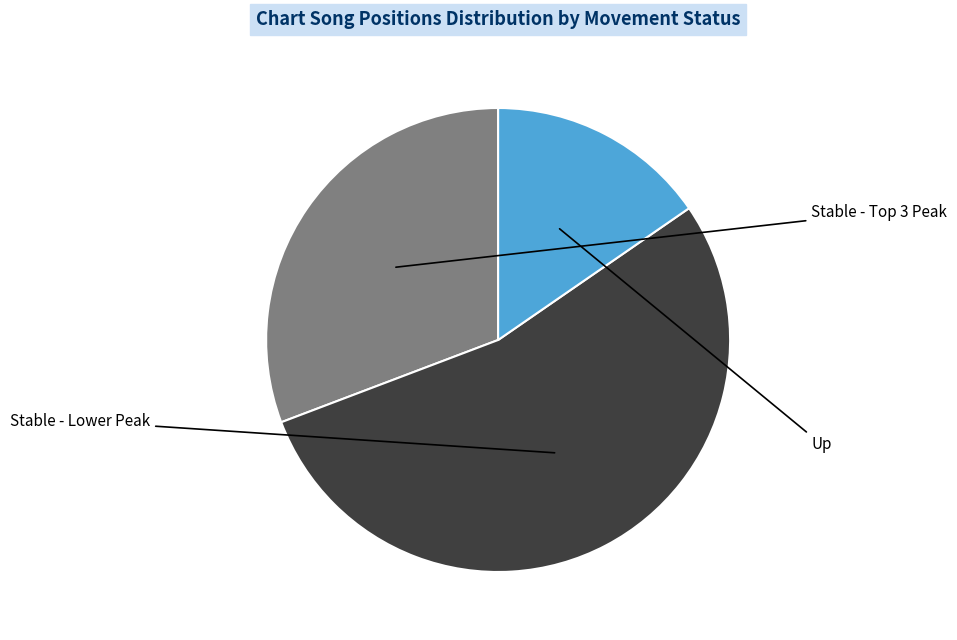

Is there any slice that represents more than half of the pie?

Yes